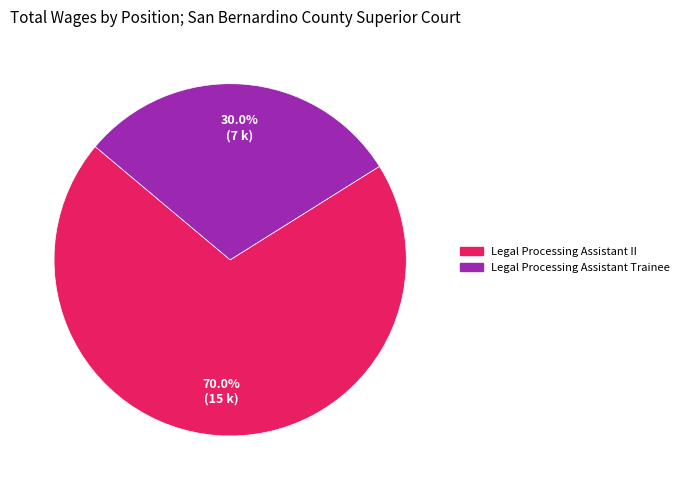

To the nearest percent, what is the average slice percentage?

50%